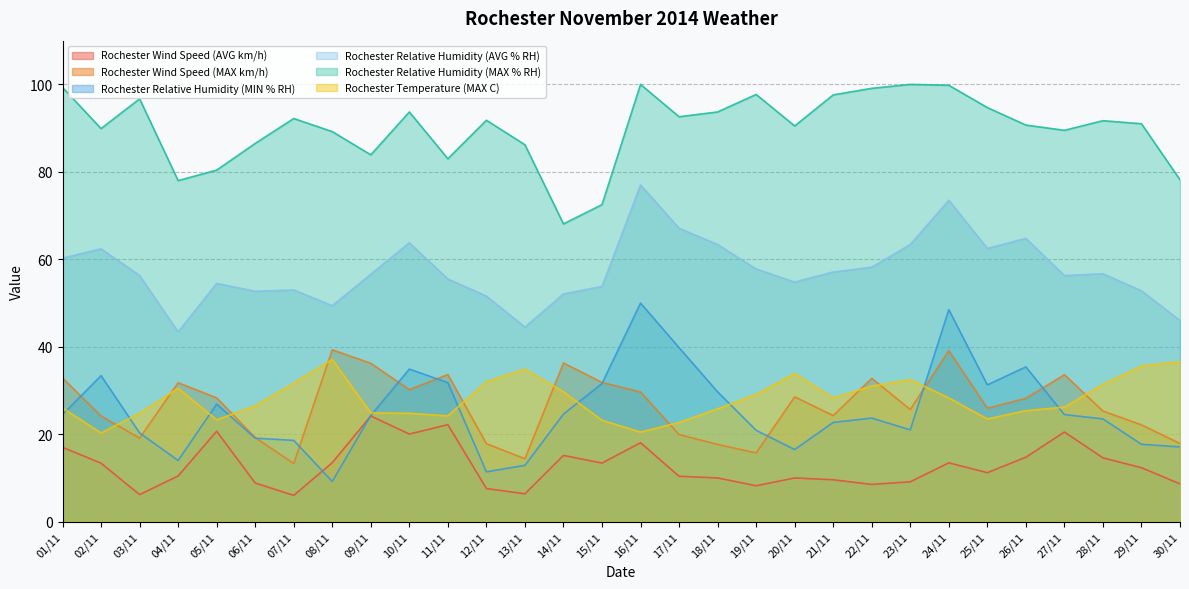

What is the average value of the Rochester Temperature (MAX C) series?

28.2